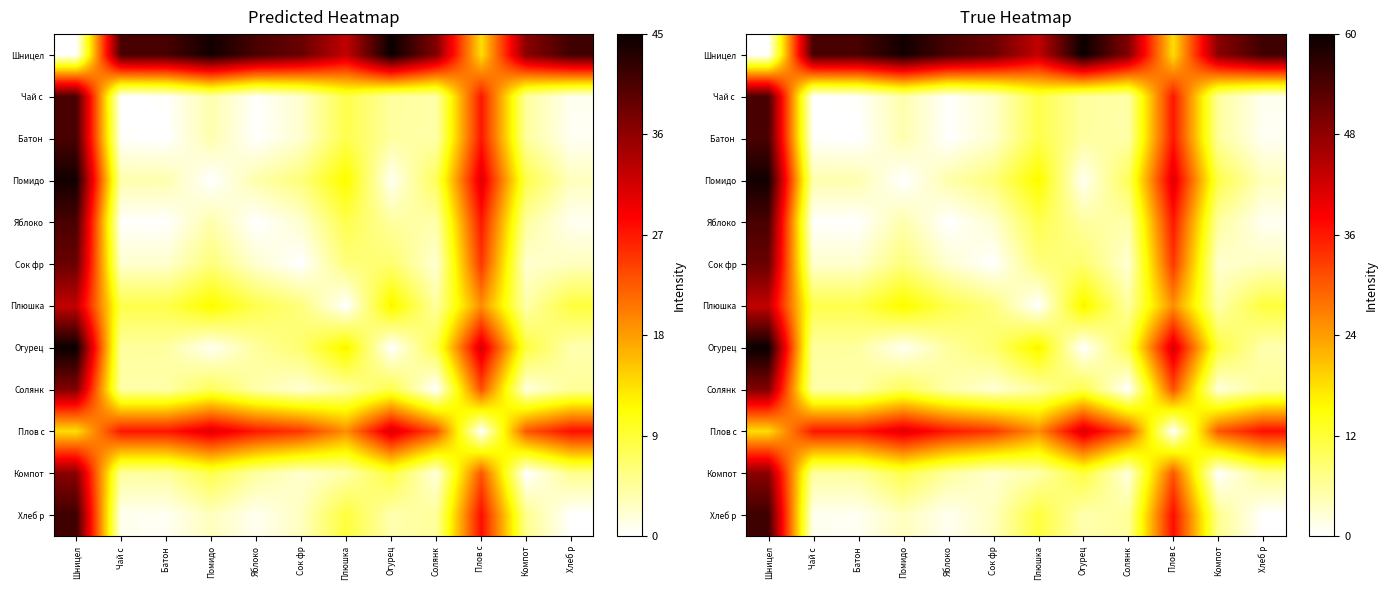

What is the difference between the Сок фр values at Плов с and Чай с?

30.3